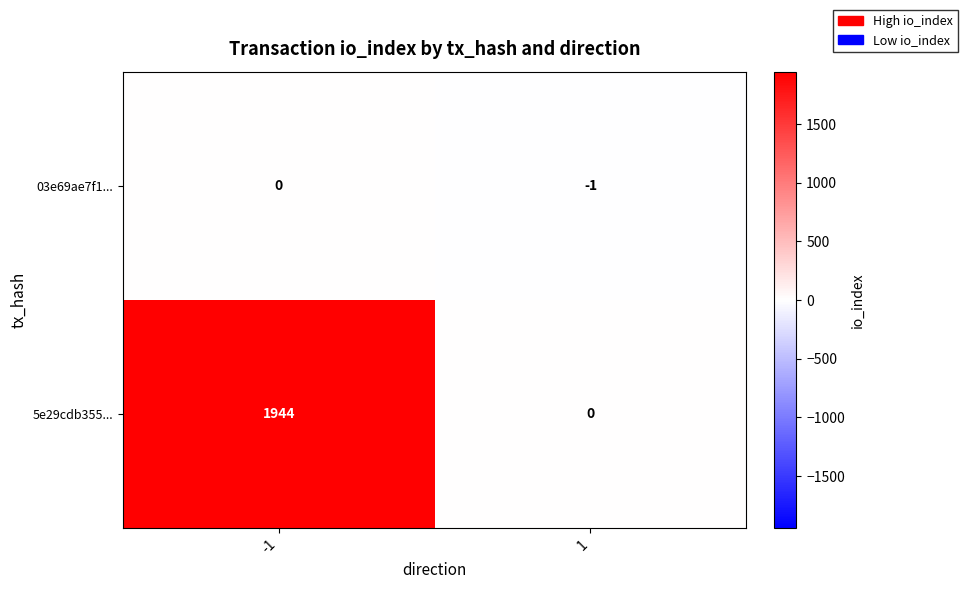

What is the sum of the 5e29cdb355... values at 1 and -1?

1944